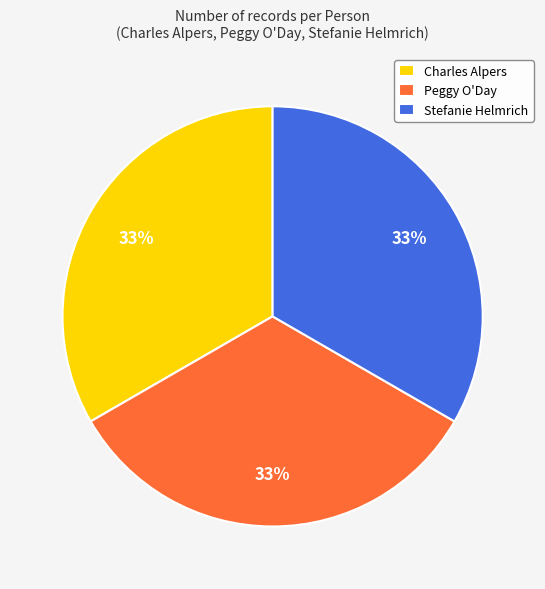

The Stefanie Helmrich slice represents 33% of the pie. True or false?

True